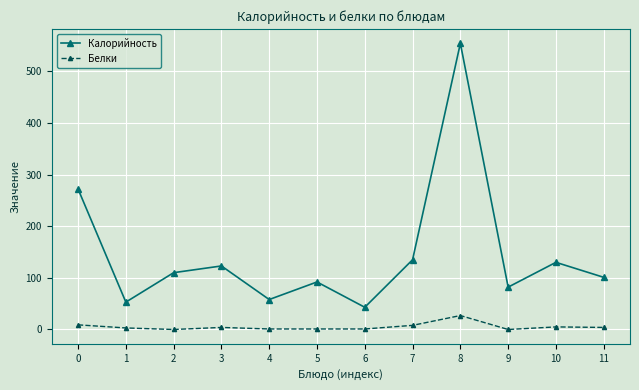

How many lines are shown in the chart?

2